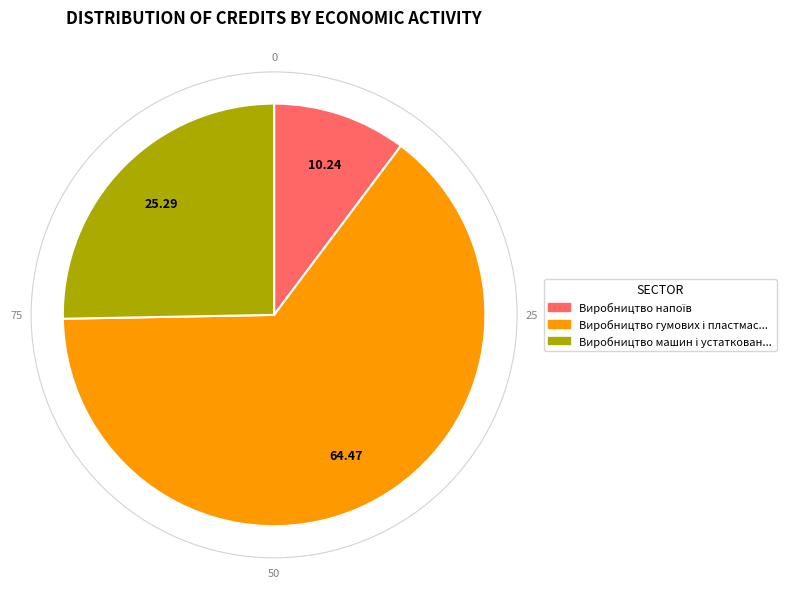

Does any single category account for the majority?

Yes